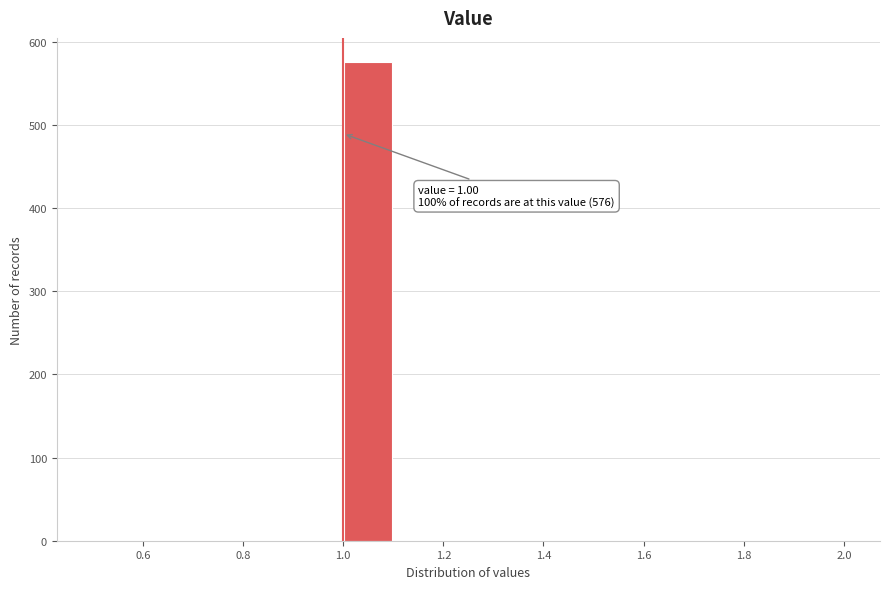

Which range on the x-axis has the tallest bar?

1.0 to 1.1